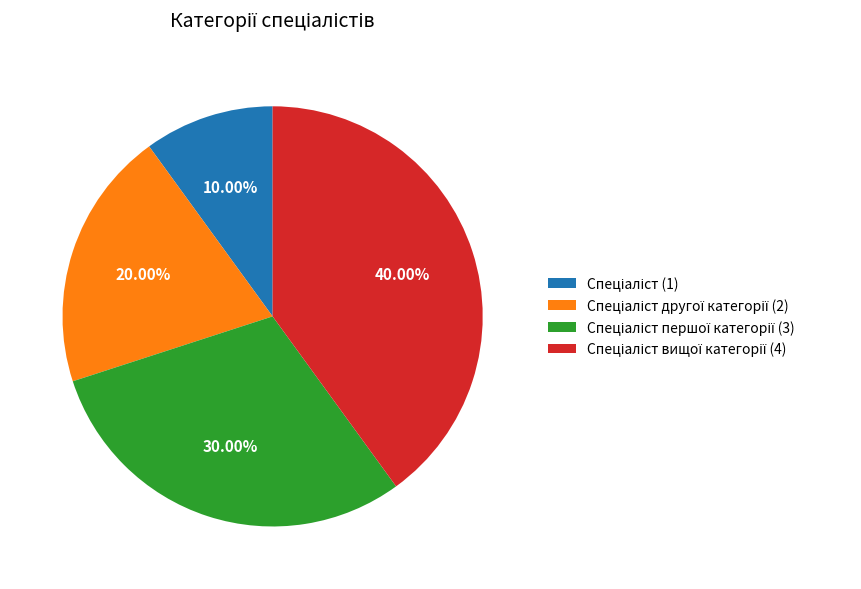

How many segments does this pie chart have?

4